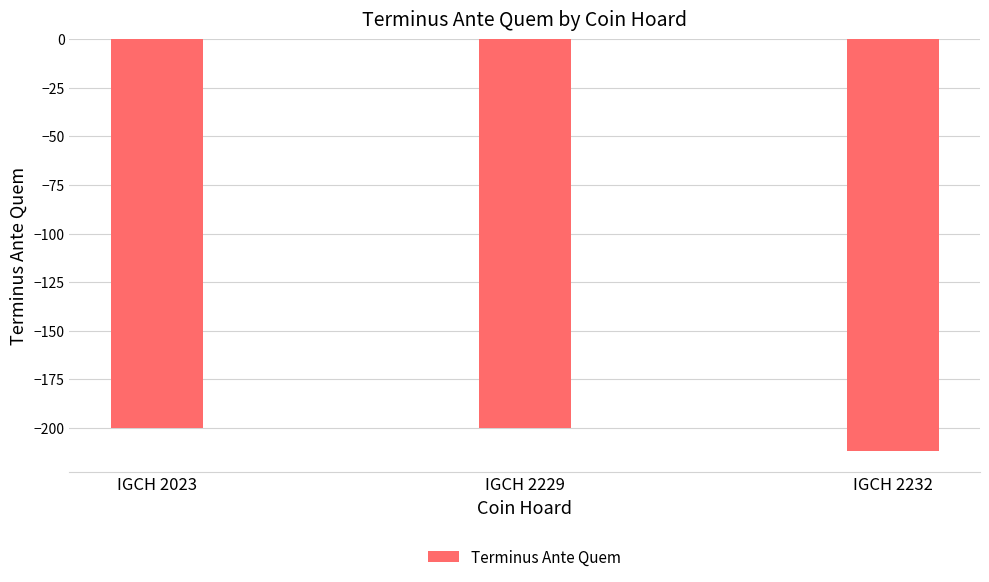

At which label is the value closest to -206?

IGCH 2023